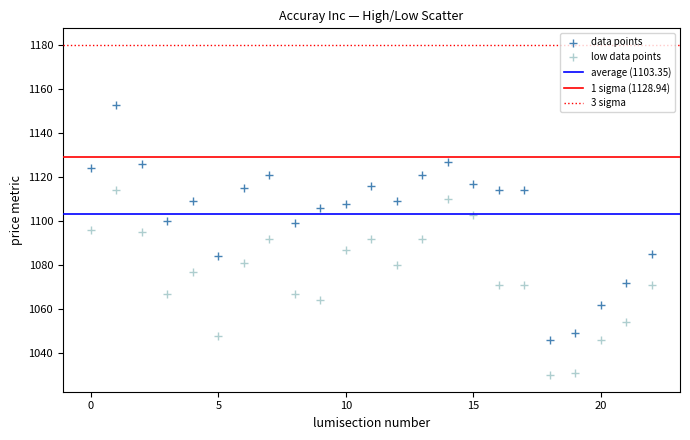

Which series reaches the maximum Y coordinate?

data points